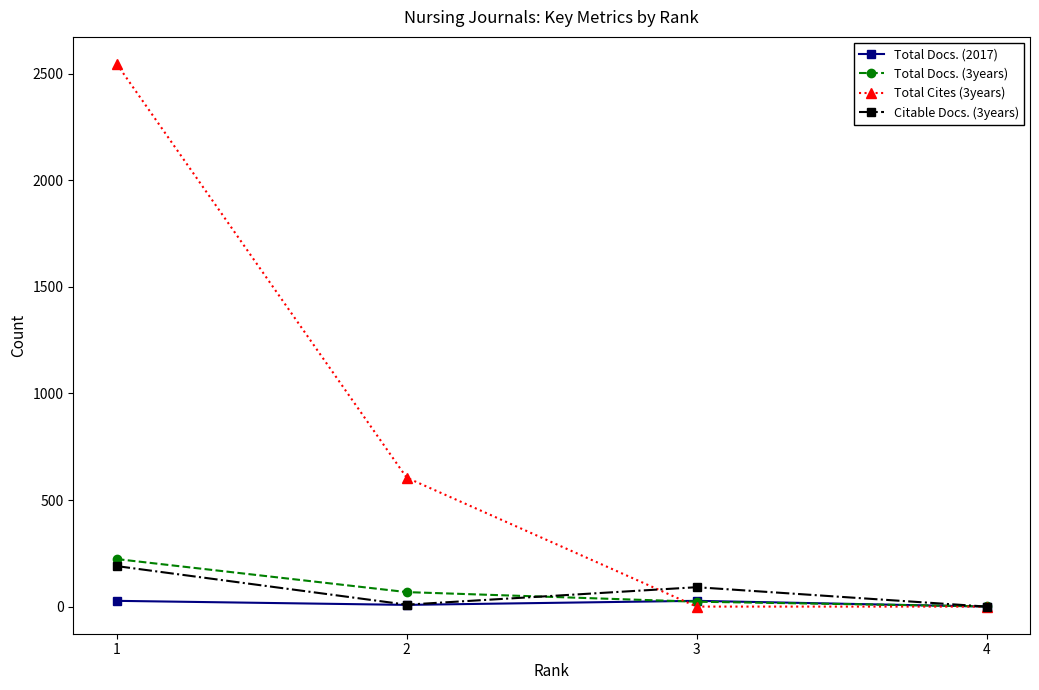

True or false: Total Docs. (2017) and Total Cites (3years) intersect in this chart.

True